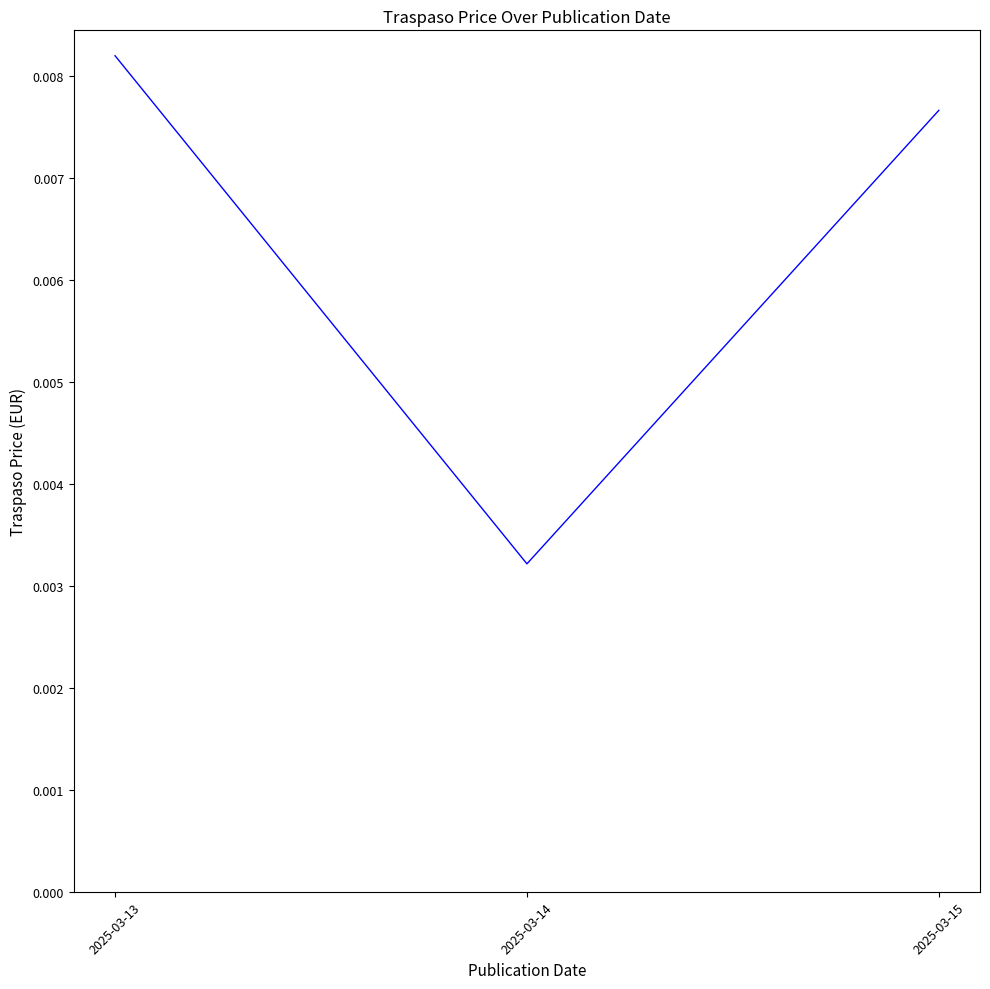

Which has a higher value, 2025-03-14 or 2025-03-15?

2025-03-15